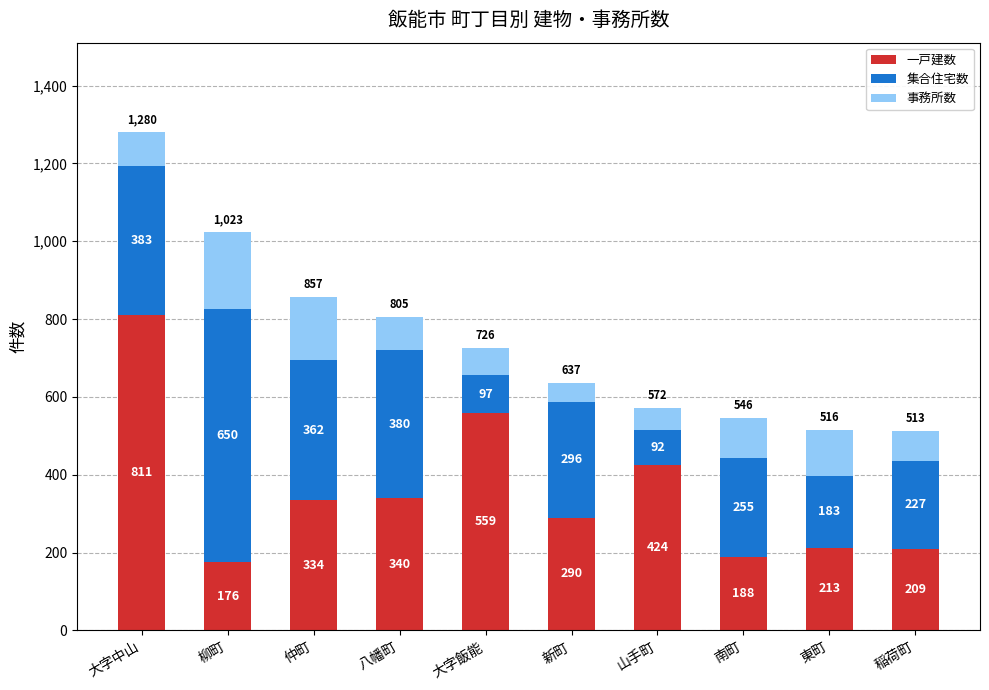

What is the highest value of the 一戸建数 series?

811